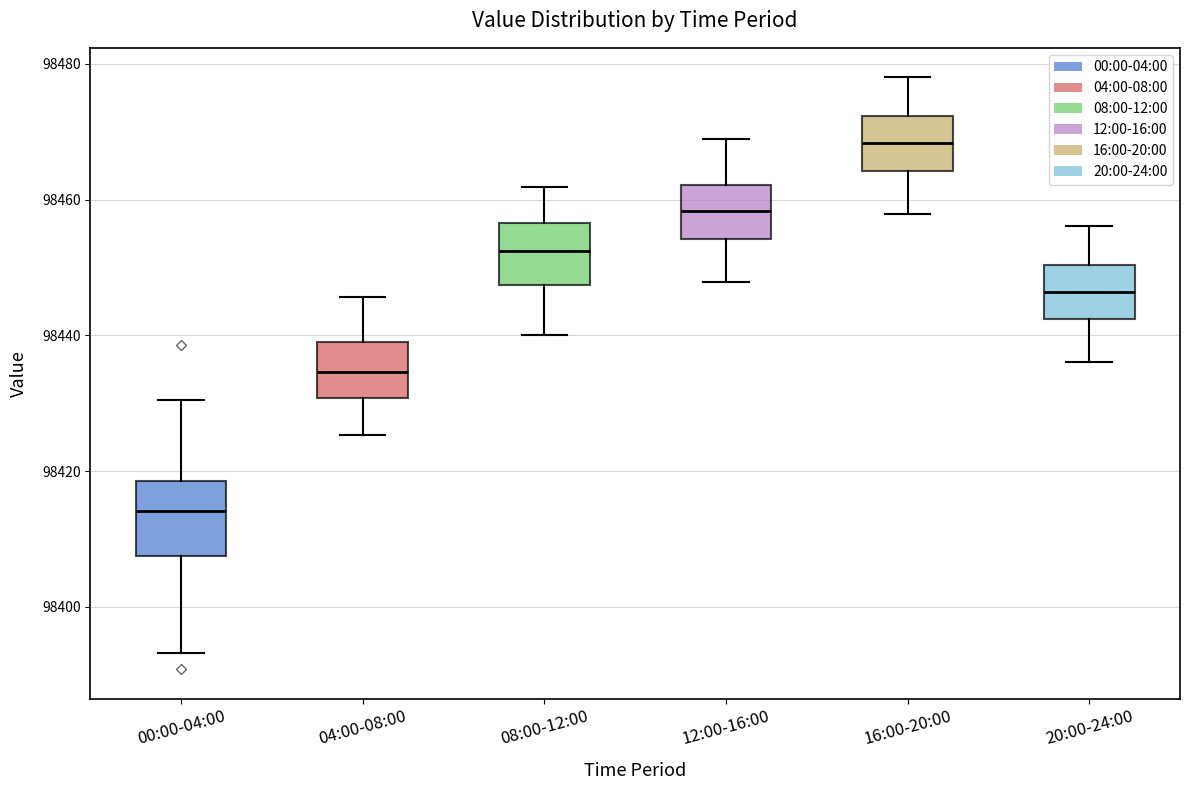

Reading left to right, transcribe this box plot: for each box, give where its median line is, the range the box spans, and where its two whiskers end, as read against the y-axis. The values are not printed on the chart, so give them approximately, as read against the axis.

00:00-04:00: median 98414, box 98408 to 98418, whiskers 98394 to 98430
04:00-08:00: median 98434, box 98430 to 98440, whiskers 98426 to 98446
08:00-12:00: median 98452, box 98448 to 98456, whiskers 98440 to 98462
12:00-16:00: median 98458, box 98454 to 98462, whiskers 98448 to 98468
16:00-20:00: median 98468, box 98464 to 98472, whiskers 98458 to 98478
20:00-24:00: median 98446, box 98442 to 98450, whiskers 98436 to 98456